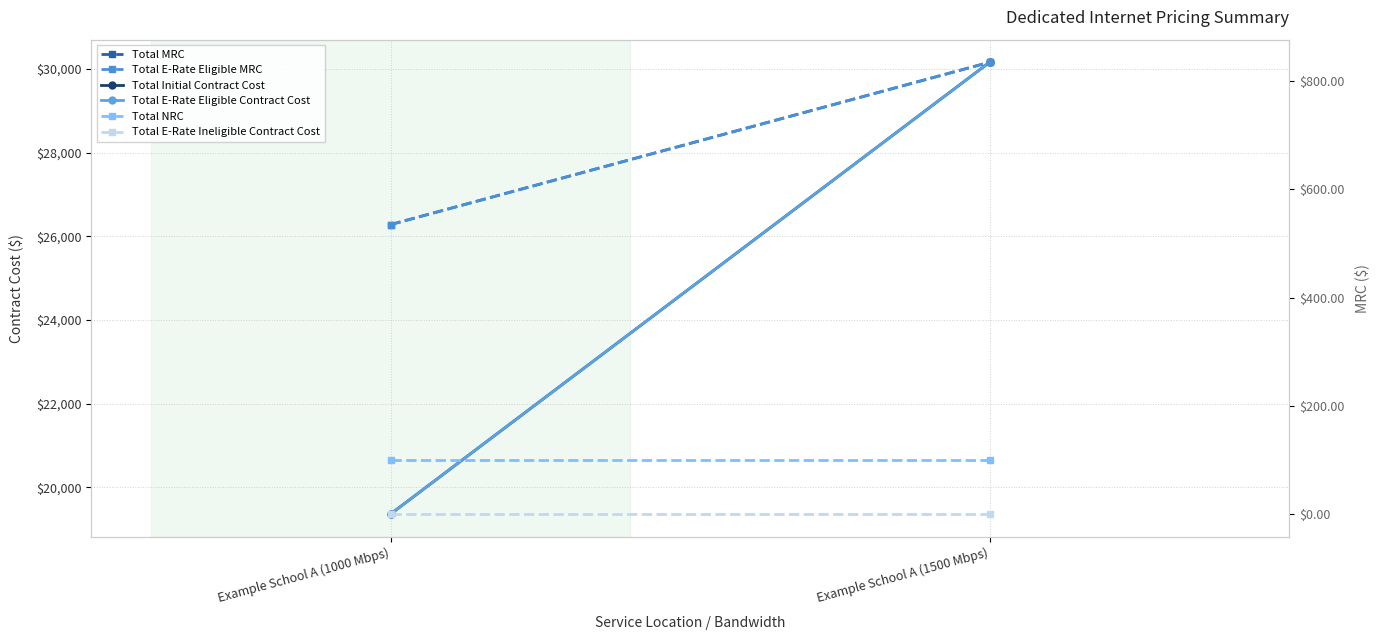

Reading right to left, transcribe all the data shown in this chart.

Total Initial Contract Cost: 30158.2	19358.2
Total E-Rate Eligible Contract Cost: 30158.2	19358.2
Total MRC: 835.0	535.0
Total E-Rate Eligible MRC: 835.0	535.0
Total NRC: 100.0	100.0
Total E-Rate Ineligible Contract Cost: 0.0	0.0